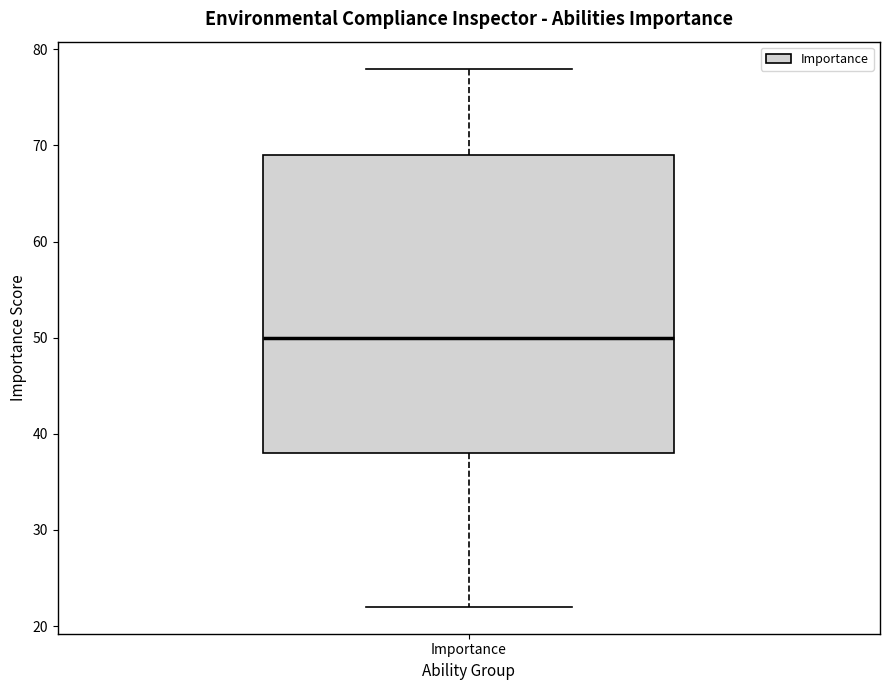

Transcribe this box plot: give where the median line is, the range the box spans, and where the two whiskers end, as read against the y-axis. The values are not printed on the chart, so give them approximately, as read against the axis.

median 50, box 38 to 69, whiskers 22 to 78